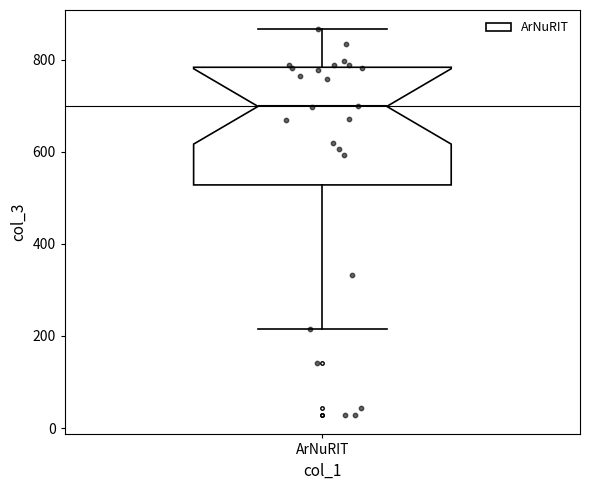

Where is the upper edge of the box for ArNuRIT on the y-axis? The values are not printed on the chart, so give them approximately, as read against the axis.

780